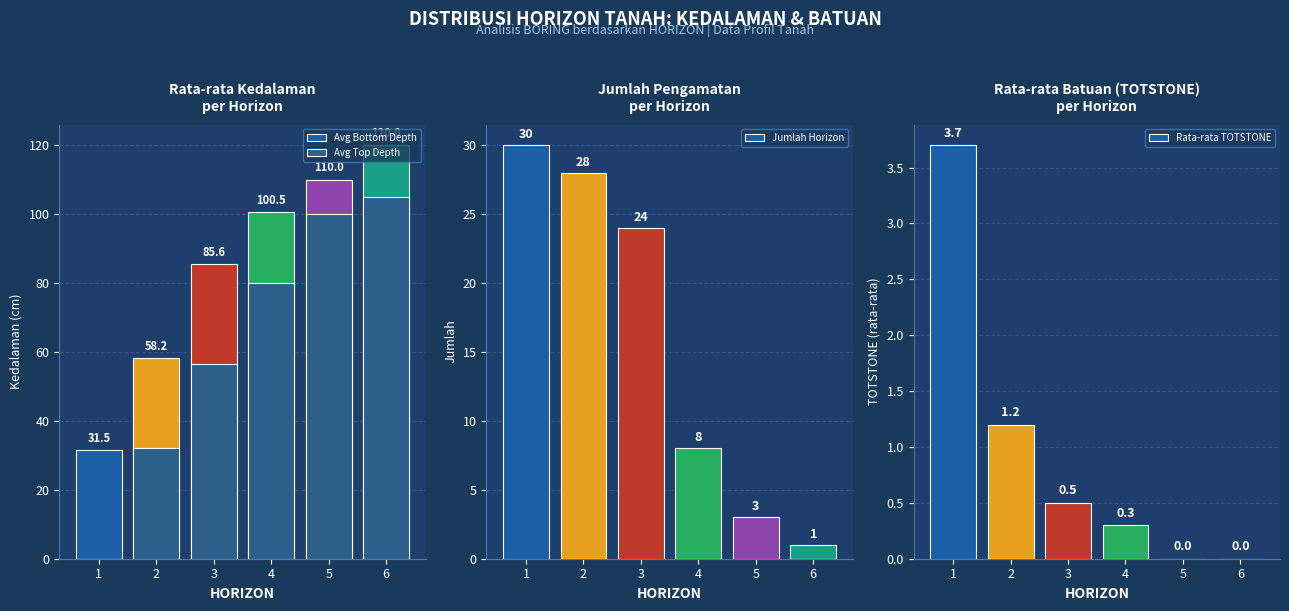

What is the difference between the highest and lowest values at 1?

31.5